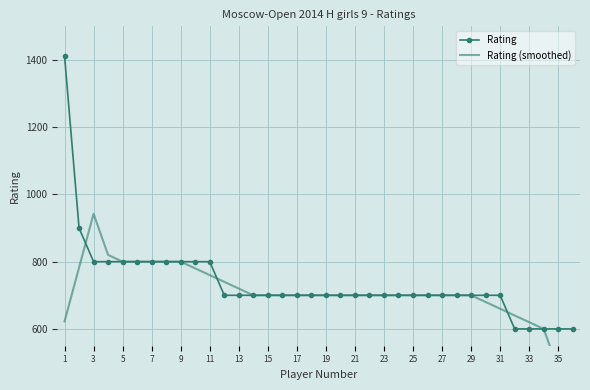

Where does the Rating series first go above 700?

1